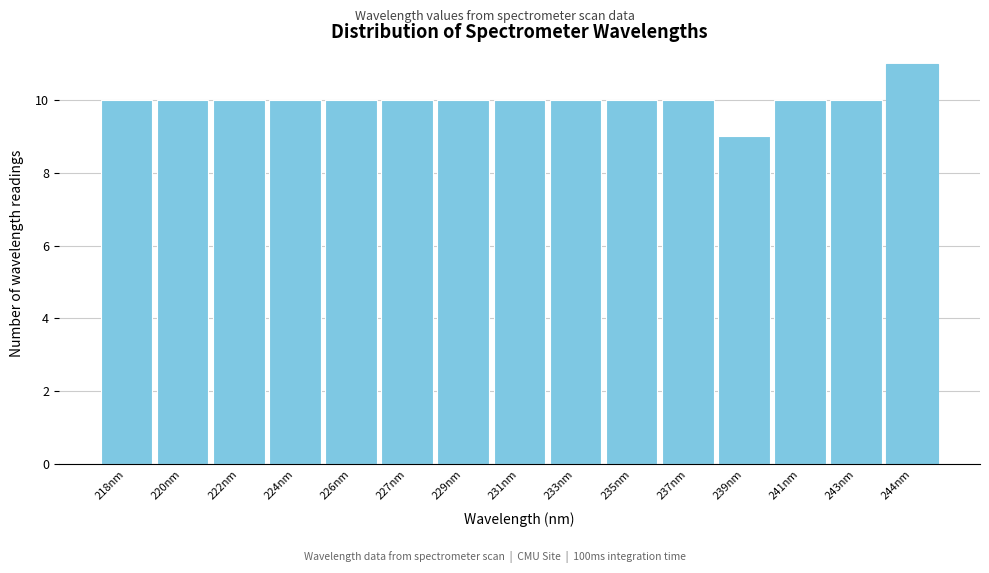

Reading left to right, transcribe all the data shown in this chart.

218nm=10	220nm=10	222nm=10	224nm=10	226nm=10	227nm=10	229nm=10	231nm=10	233nm=10	235nm=10	237nm=10	239nm=9	241nm=10	243nm=10	244nm=11